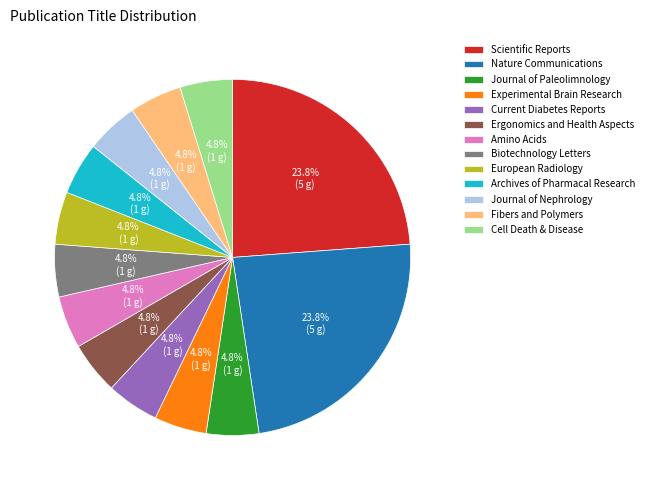

Do Cell Death & Disease and Archives of Pharmacal Research together represent more than half of the pie?

No